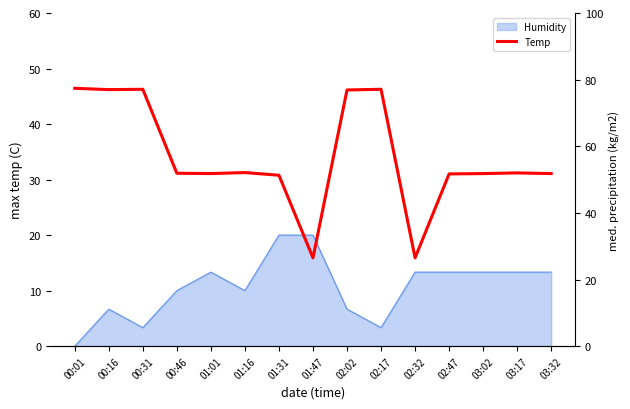

What is the label of the 12th point from the left?

02:47